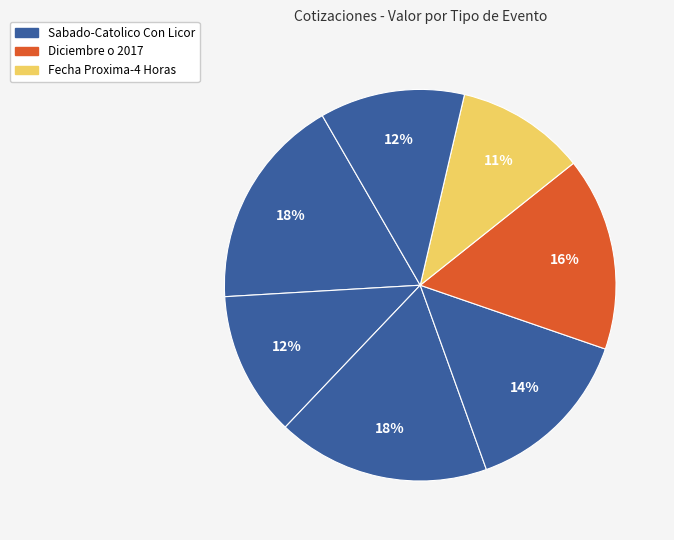

How many segments does this pie chart have?

7